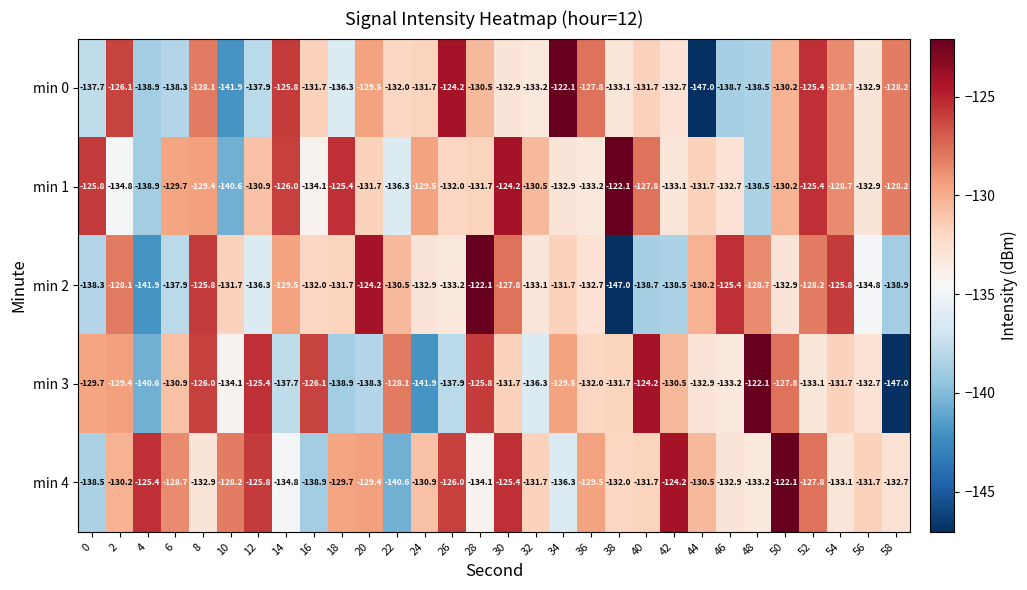

What is the difference between the highest and lowest values at 14?

11.9